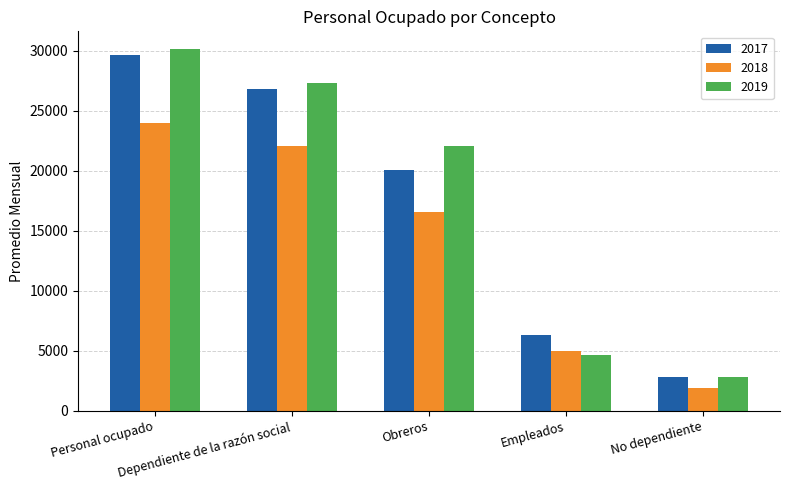

Does the chart contain stacked bars?

No